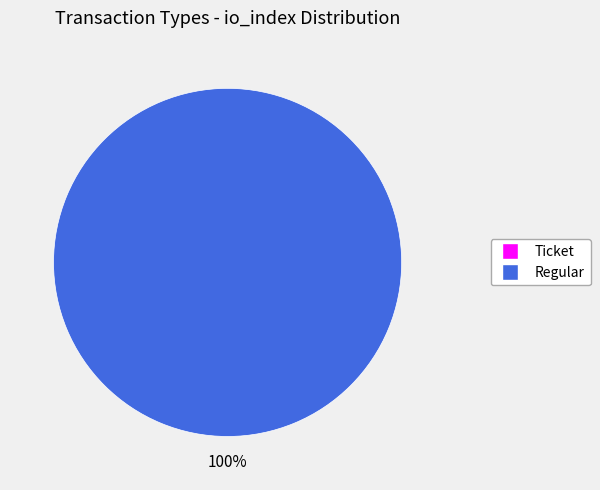

To the nearest percent, what is the average slice percentage?

50%